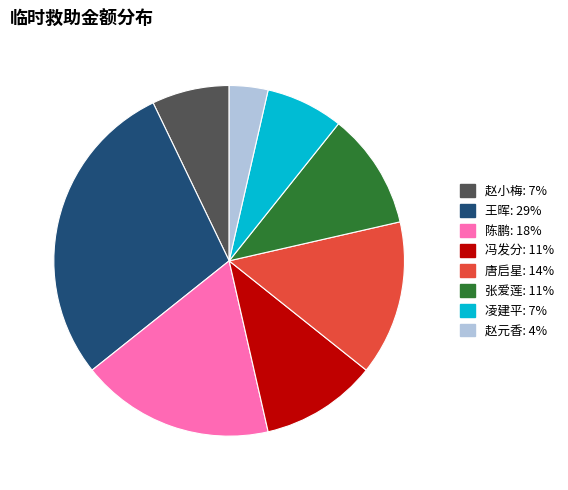

Between 冯发分 and 赵小梅, which is larger?

冯发分